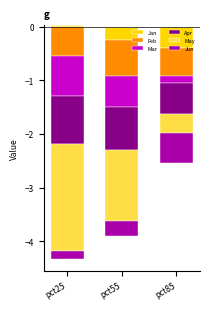

Between pct25 and pct55, which is larger?

pct25